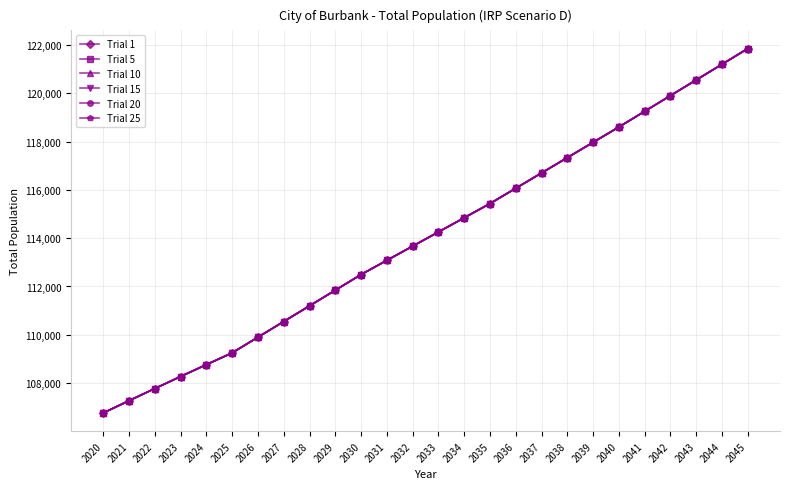

True or false: Trial 25 and Trial 15 intersect in this chart.

False